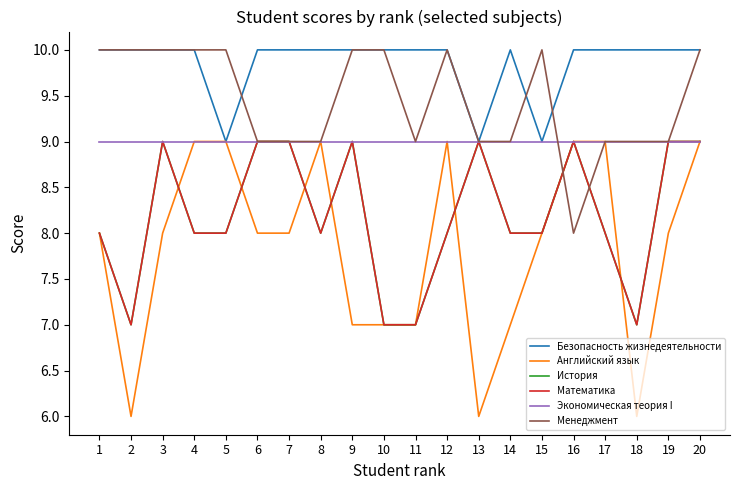

At which category does Безопасность жизнедеятельности reach its first local valley?

5